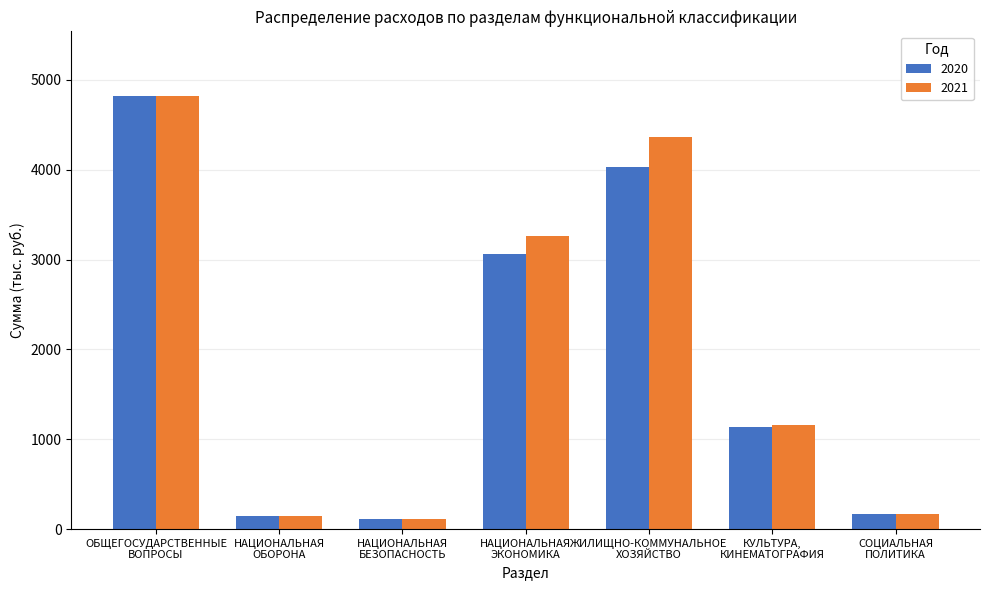

Rank the series at НАЦИОНАЛЬНАЯ
ЭКОНОМИКА from lowest to highest value.

2020, 2021